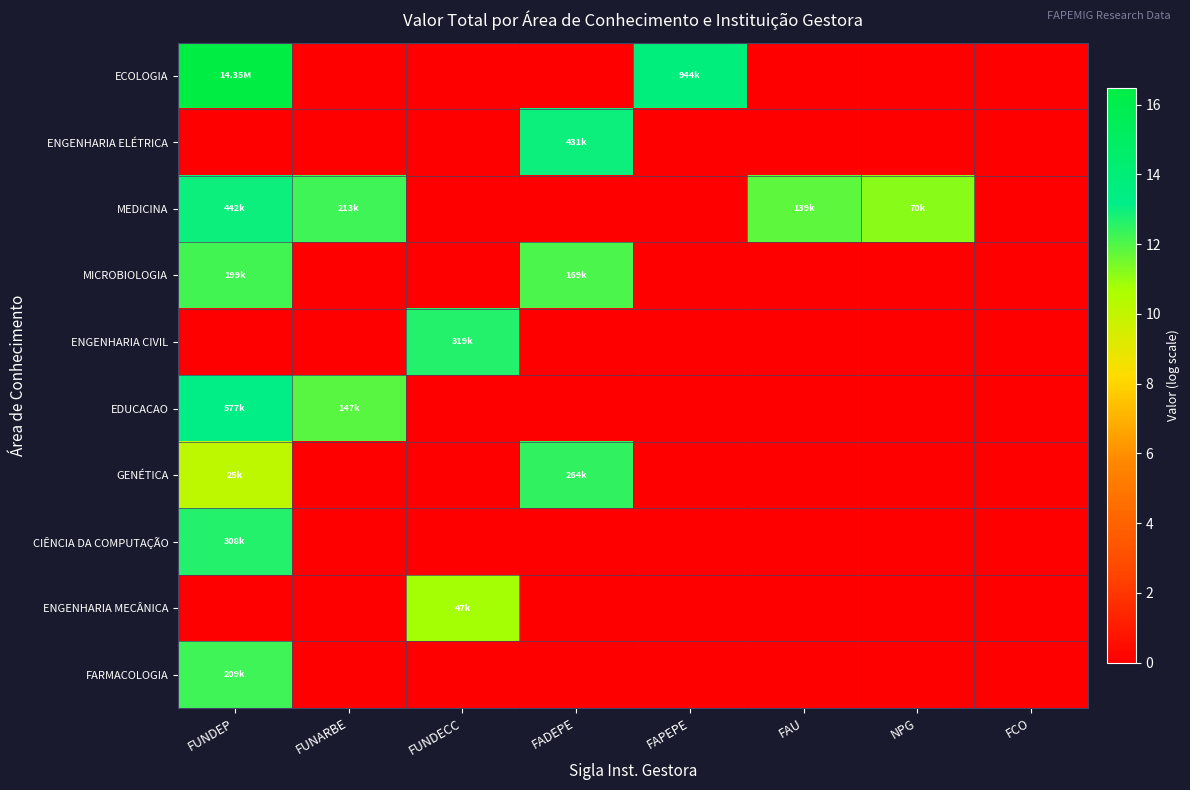

At FAU, list the series in order from largest to smallest.

MEDICINA, ECOLOGIA, ENGENHARIA ELÉTRICA, MICROBIOLOGIA, ENGENHARIA CIVIL, EDUCACAO, GENÉTICA, CIÊNCIA DA COMPUTAÇÃO, ENGENHARIA MECÂNICA, FARMACOLOGIA